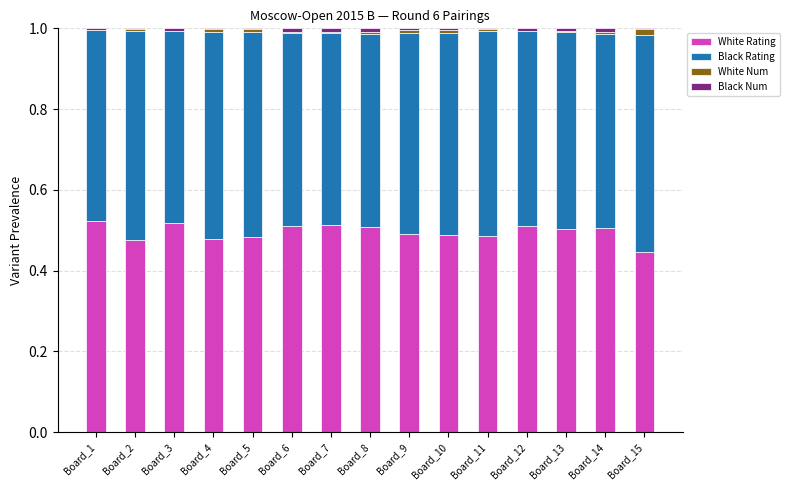

Is it true that White Rating equals 0.2 at Board_13?

False